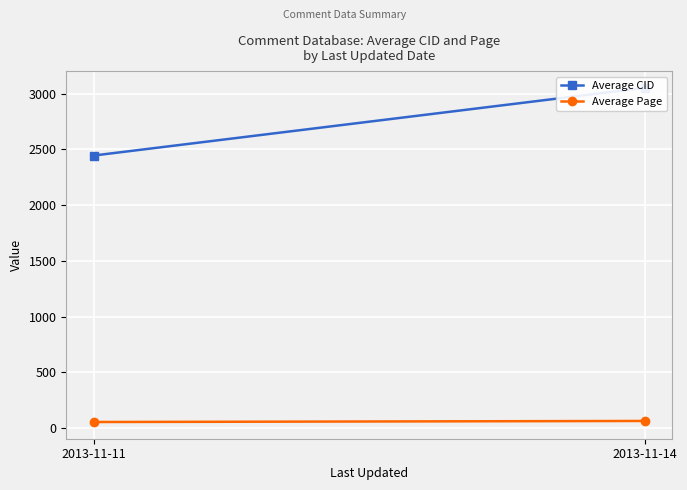

At which category does the chart reach its minimum across all series?

2013-11-11